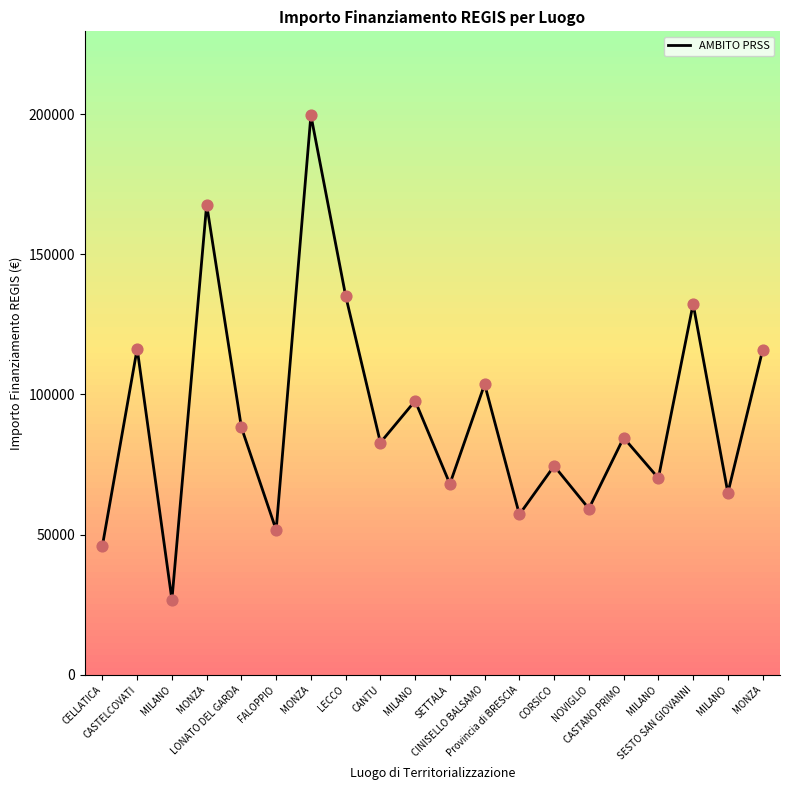

Which has a higher value, CASTANO PRIMO or MILANO?

CASTANO PRIMO